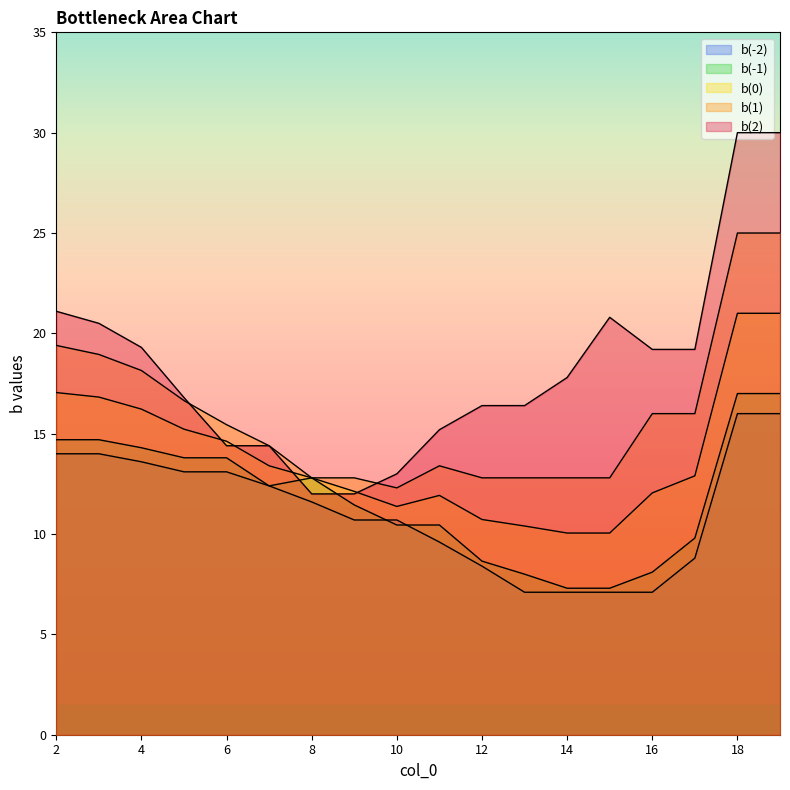

How many categories are shown in the chart?

18